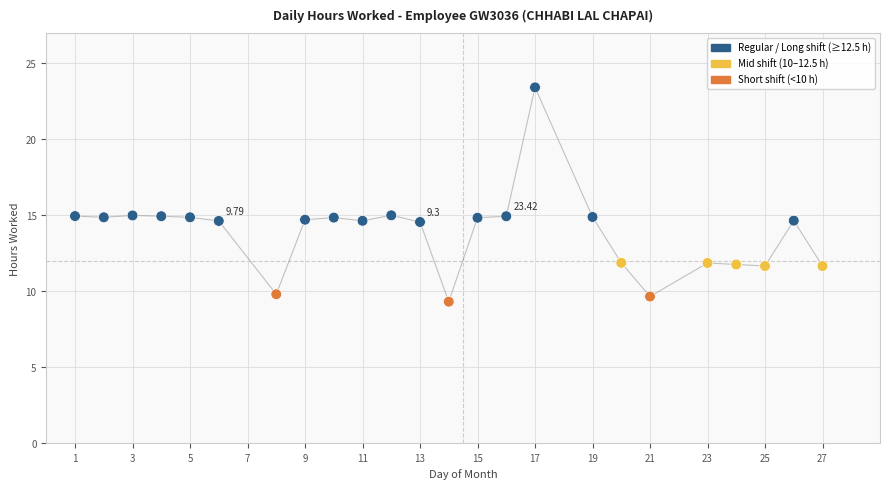

What is the range of X values (max minus min)?

26.0